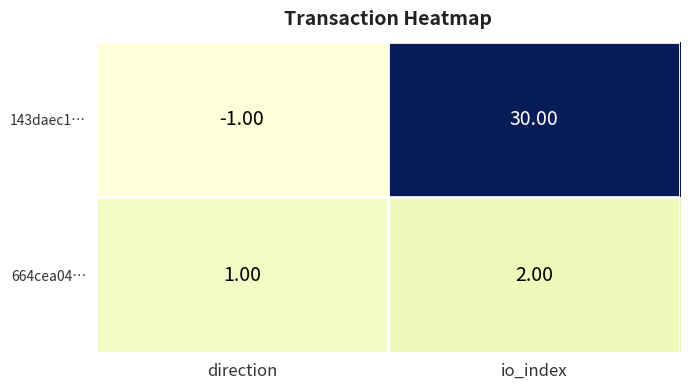

Where is 664cea04… nearest to the value 1?

direction